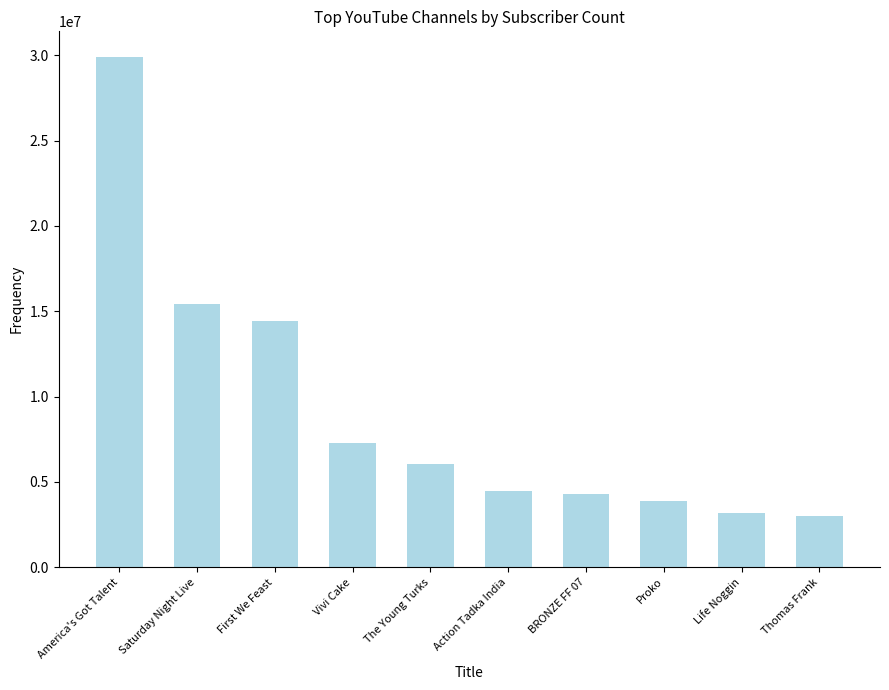

What position from the left is America's Got Talent?

1